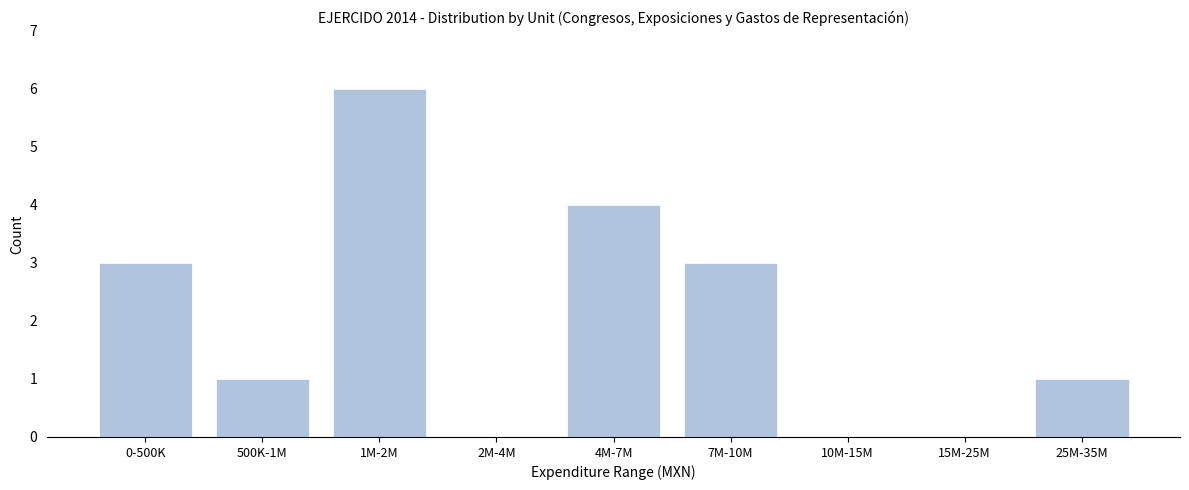

Reading left to right, extract all data points from this chart.

0-500K=3	500K-1M=1	1M-2M=6	2M-4M=0	4M-7M=4	7M-10M=3	10M-15M=0	15M-25M=0	25M-35M=1